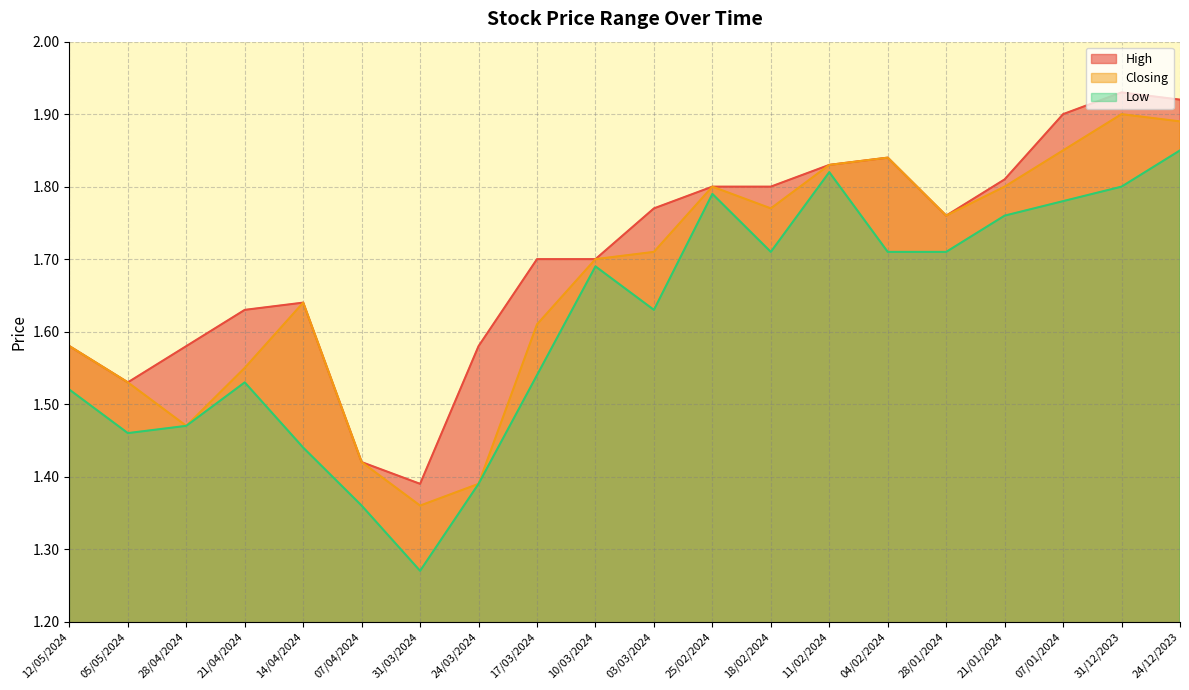

Which series has the widest spread of values?

Low